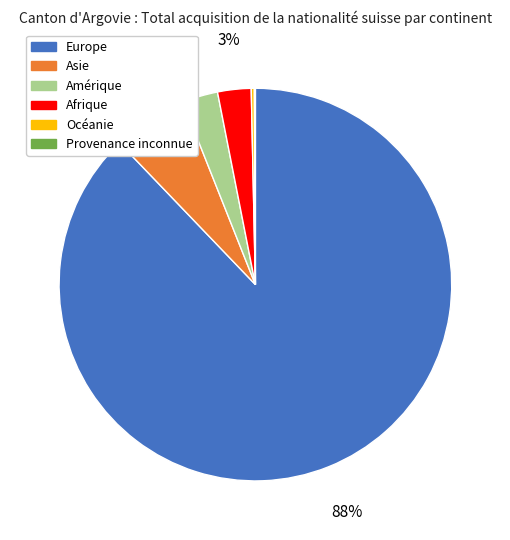

Is there a majority slice in this chart?

Yes